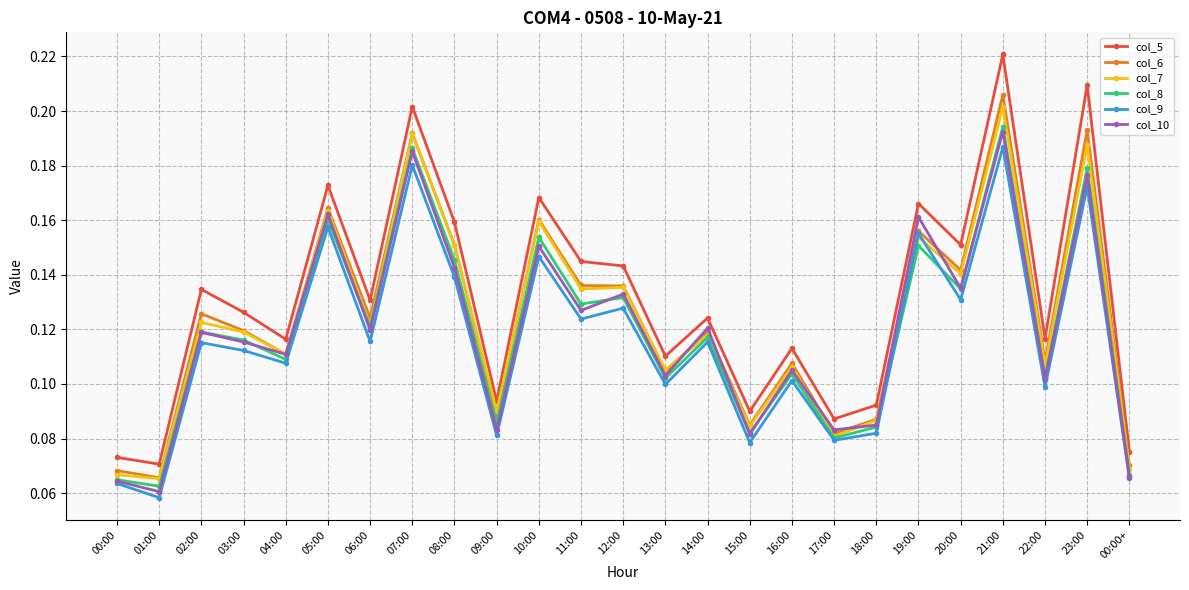

True or false: col_10 and col_5 intersect in this chart.

False